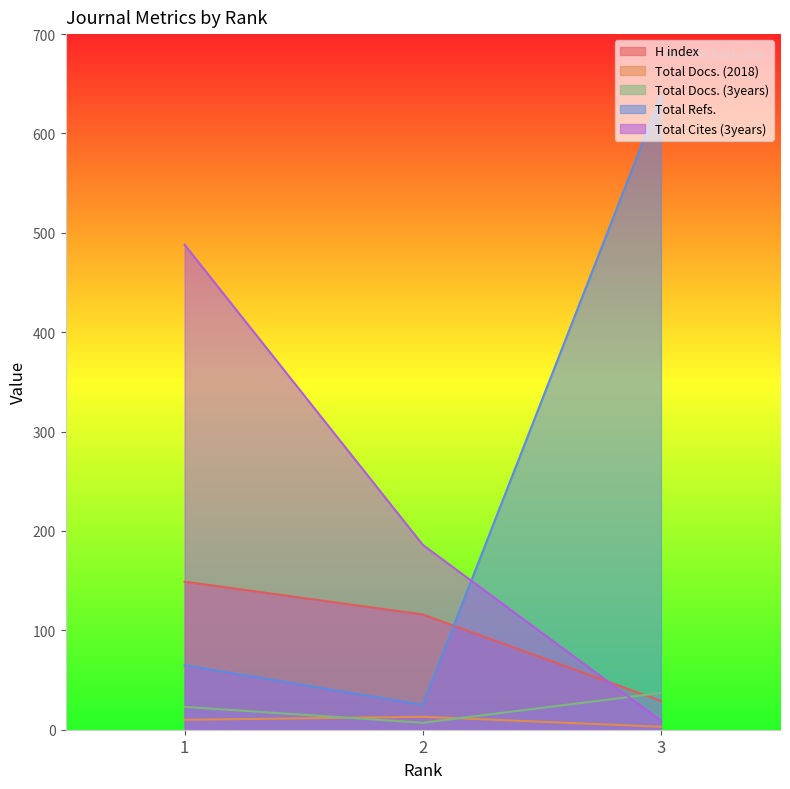

What is the value of the Total Docs. (3years) point at the 3rd from the left?

37